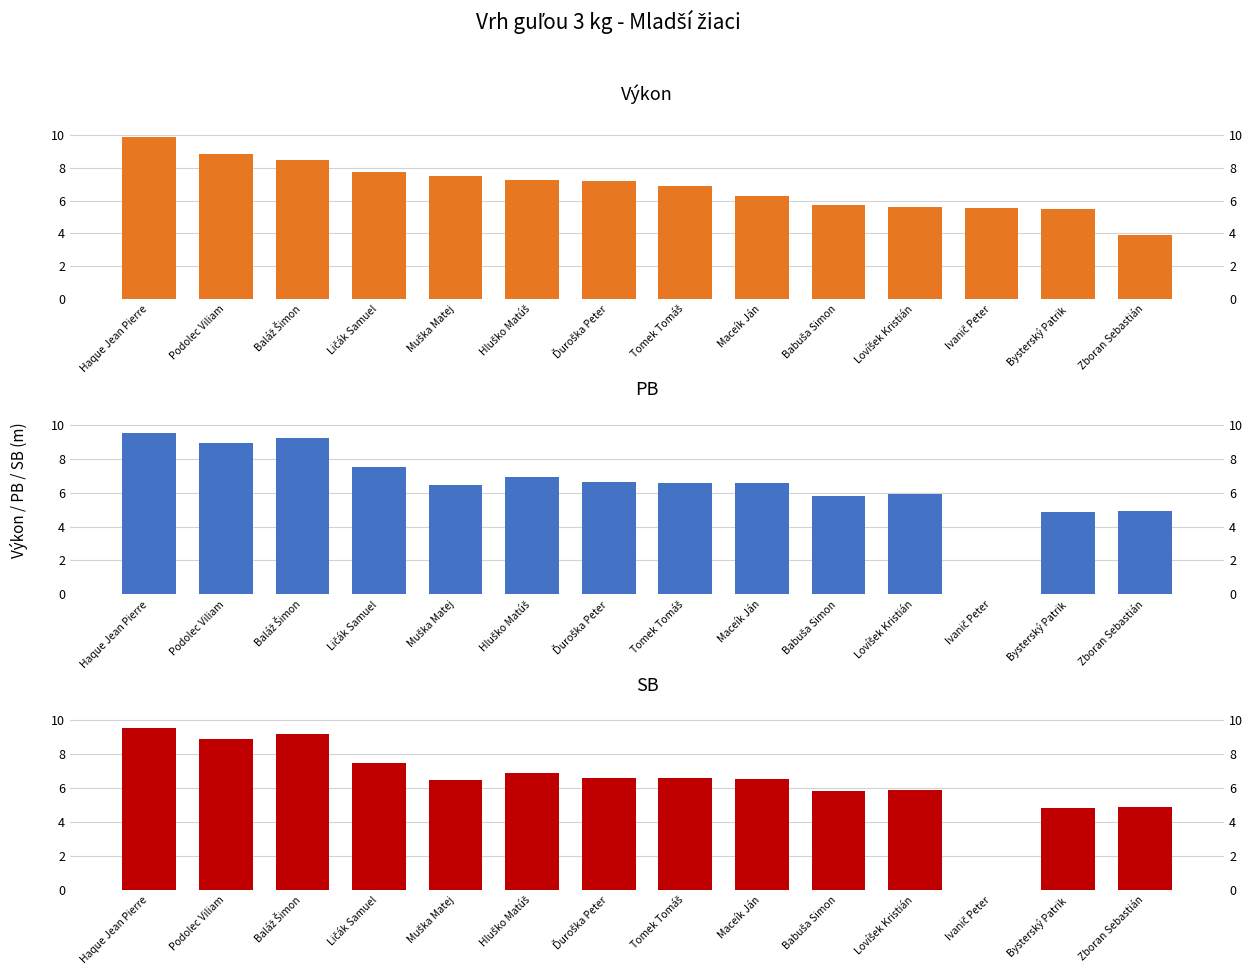

Is it true that PB equals 6.5 at Muška Matej?

True